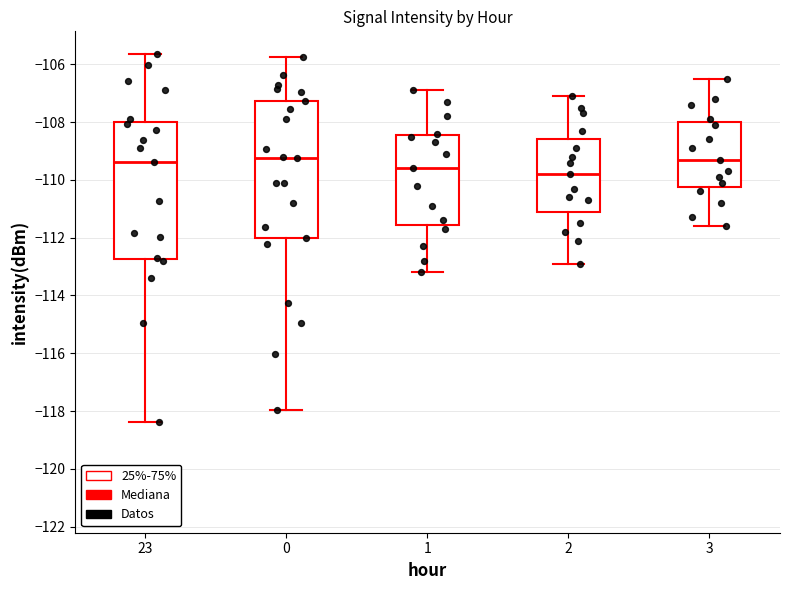

Which box has the lowest median line?

2